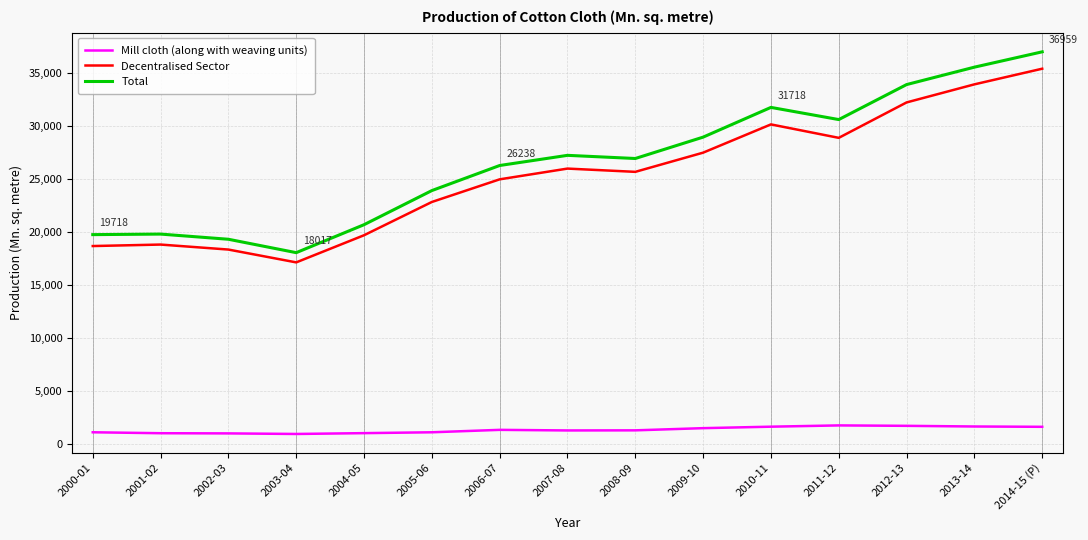

True or false: Mill cloth (along with weaving units) and Decentralised Sector cross at least once.

False